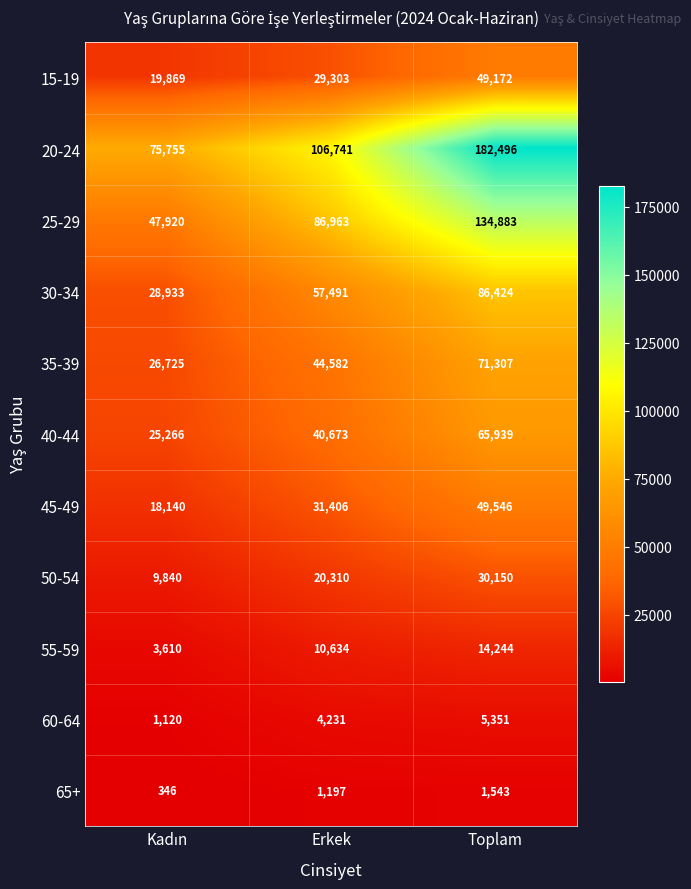

What is the total value across all series at Toplam?

691055